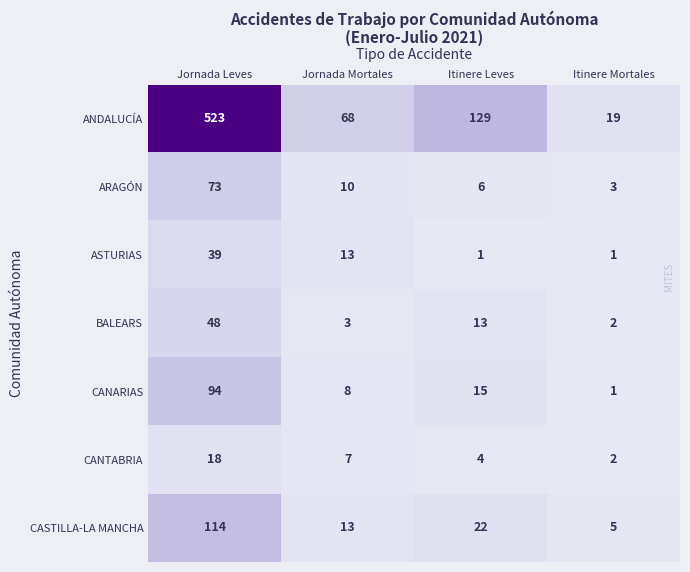

Is it true that CANTABRIA equals 2 at Itinere Mortales?

True